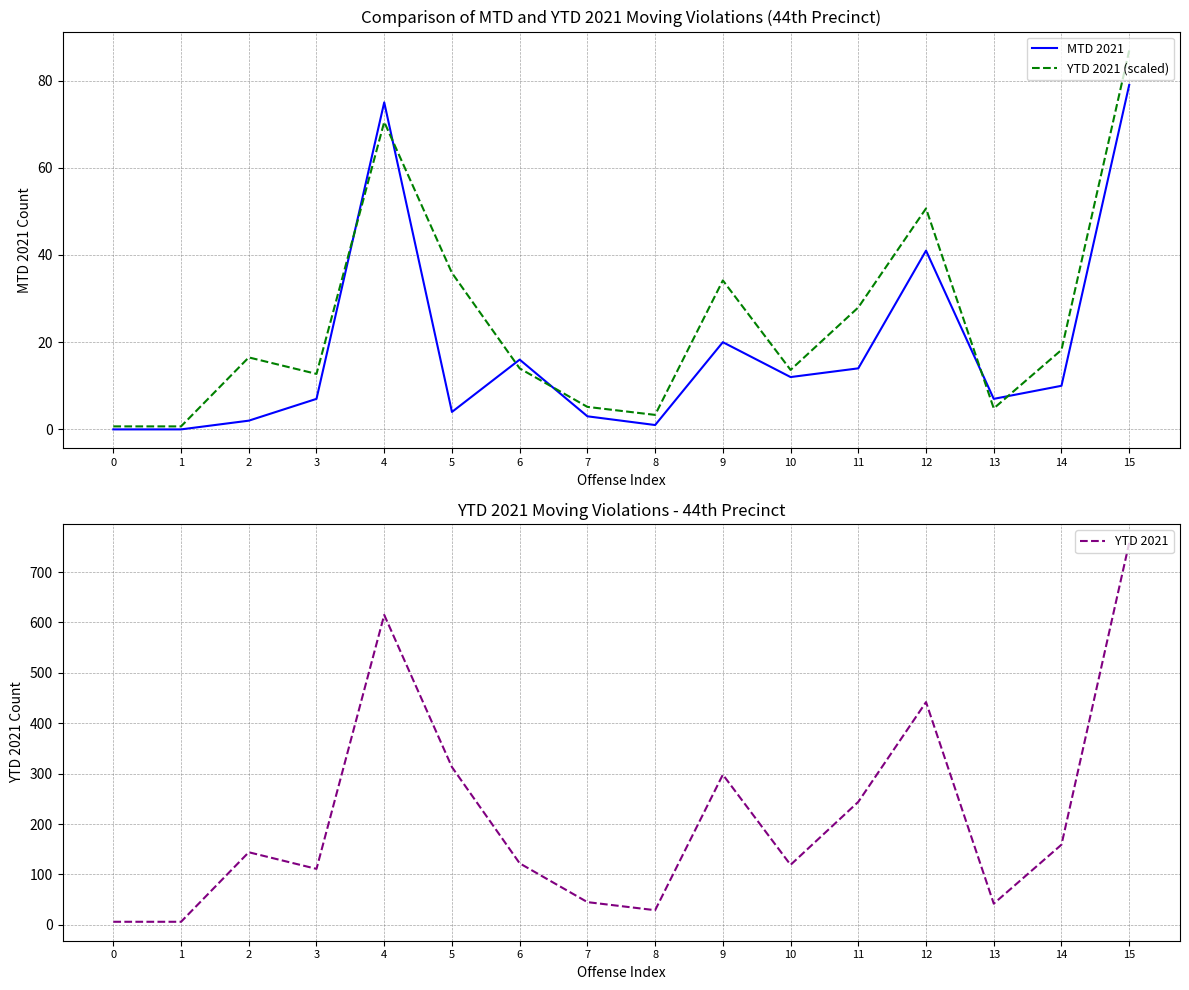

At which category does MTD 2021 reach its first local valley?

5